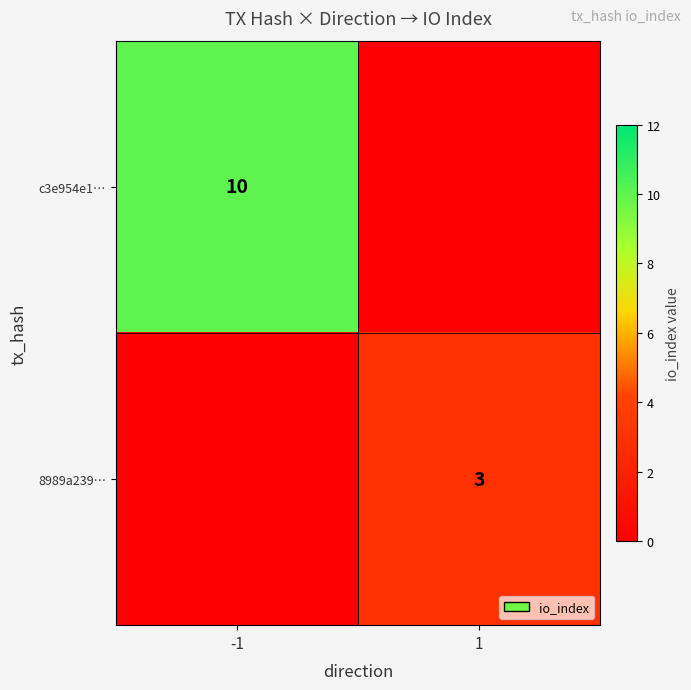

Between direction and io_index, which is larger?

io_index